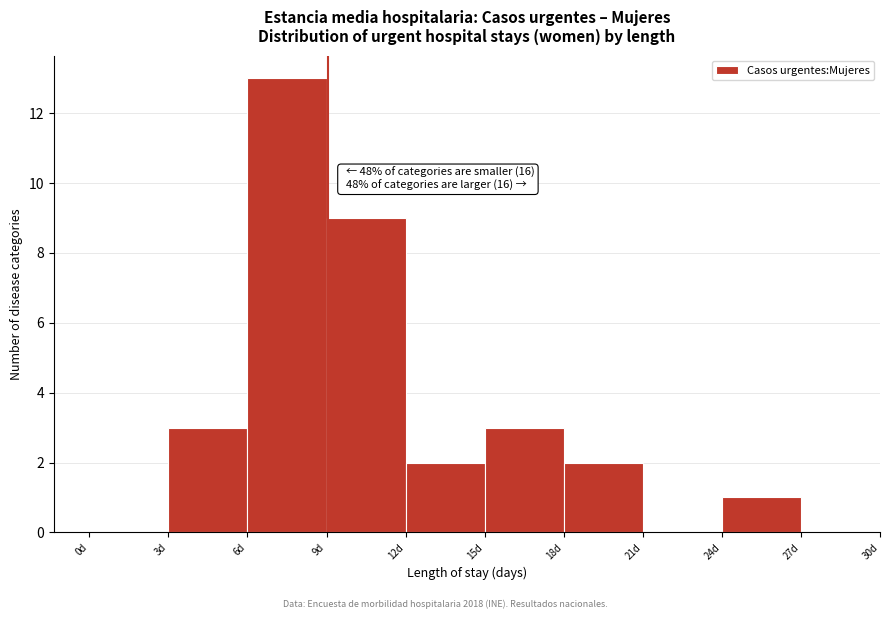

Which range on the x-axis has the tallest bar?

6 to 9